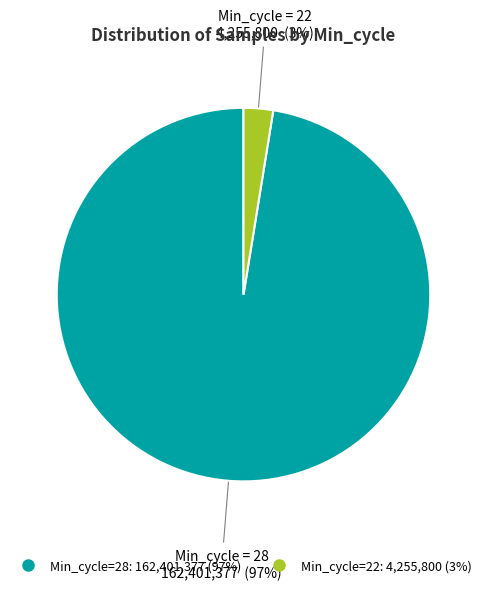

Is there any slice that represents more than half of the pie?

Yes